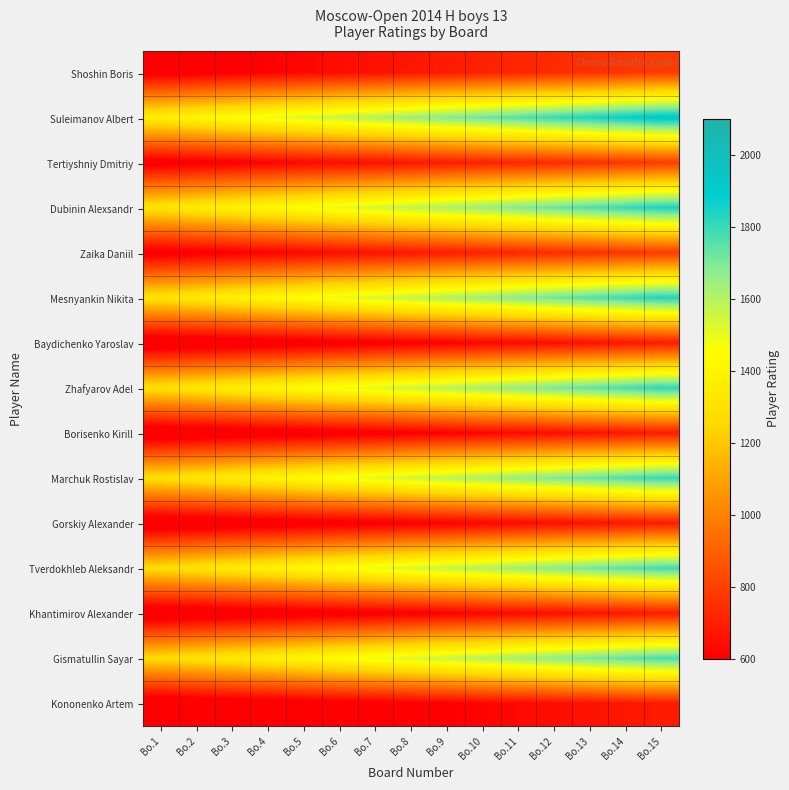

What is the total value across all series at Bo.6?

15161.6